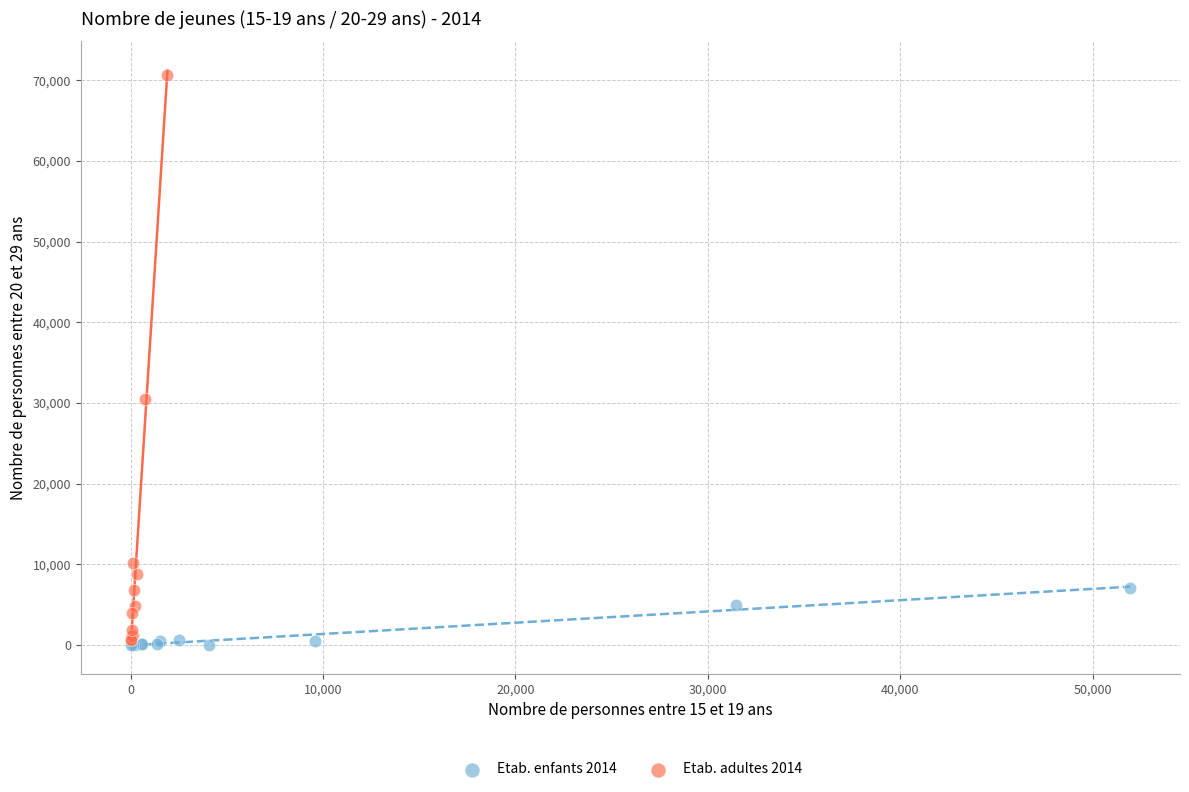

Which series reaches the maximum Y coordinate?

Etab. adultes 2014